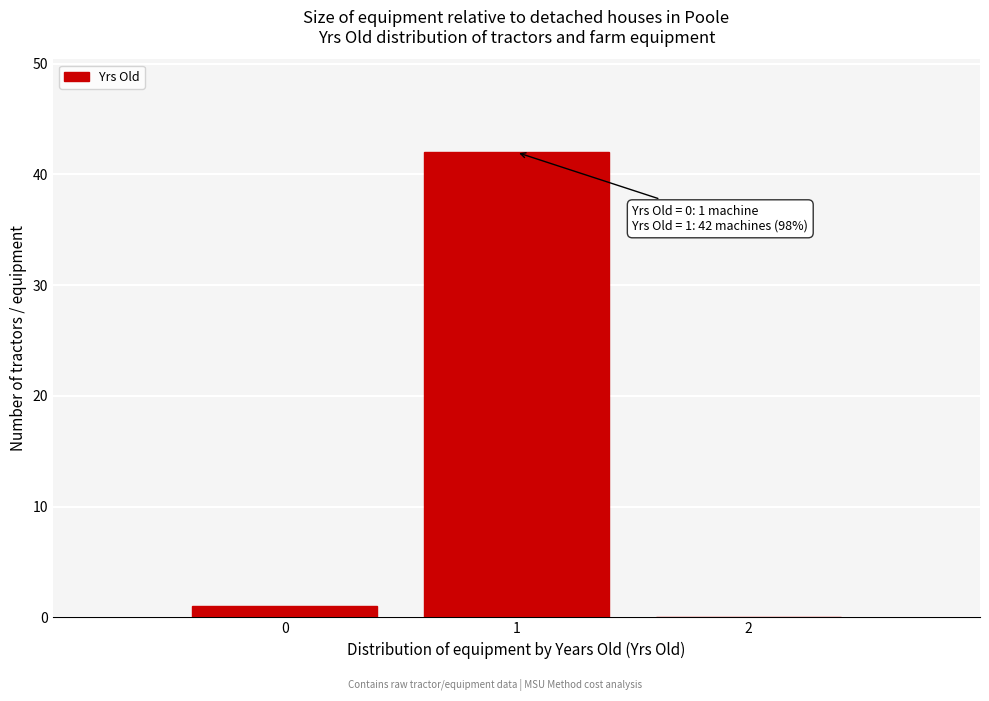

Over which range of the x-axis is the bar tallest?

0.5 to 1.5